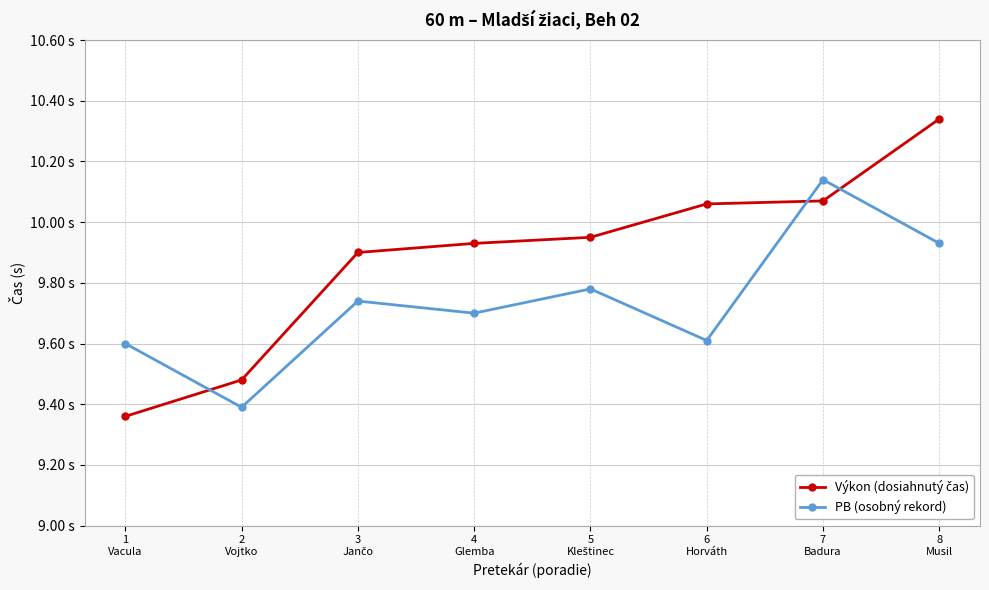

Does the chart have visible grid lines?

Yes